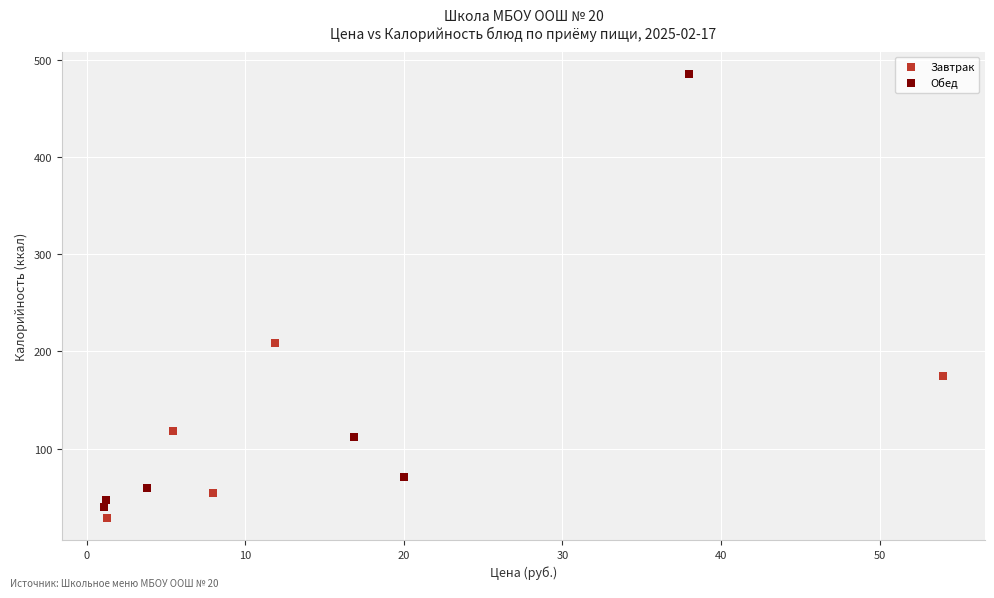

Which series has the widest spread of Y values?

Обед